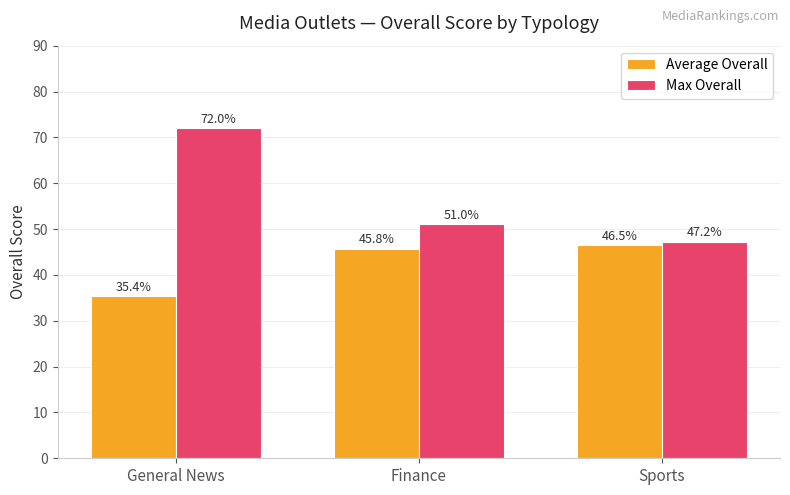

What is the approximate value of Max Overall at General News?

72.0